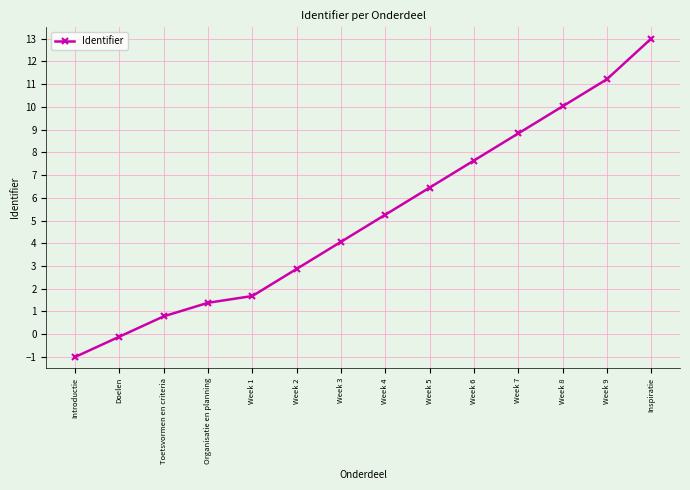

What is the label of the 9th point from the left?

Week 5